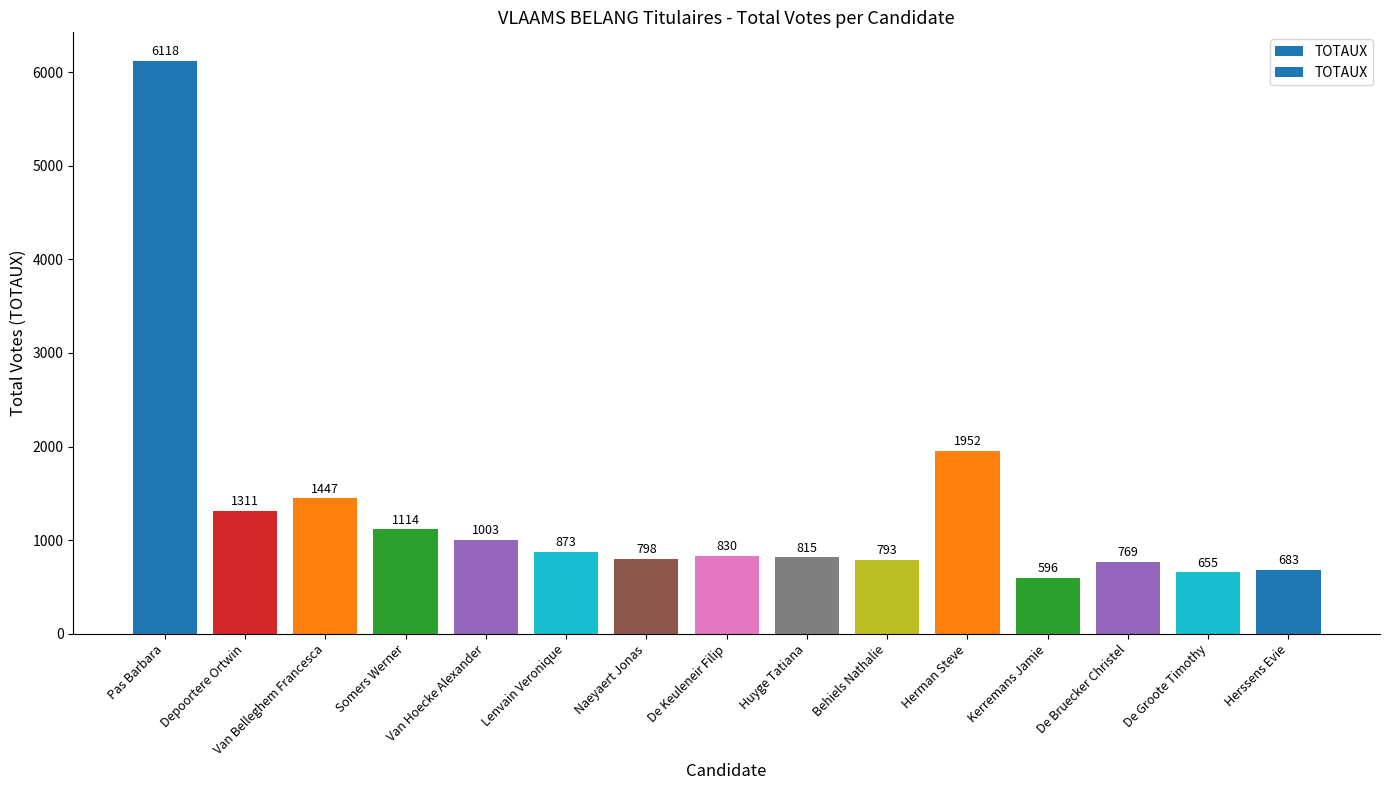

Reading left to right, list all the values displayed in this chart.

6118	1311	1447	1114	1003	873	798	830	815	793	1952	596	769	655	683